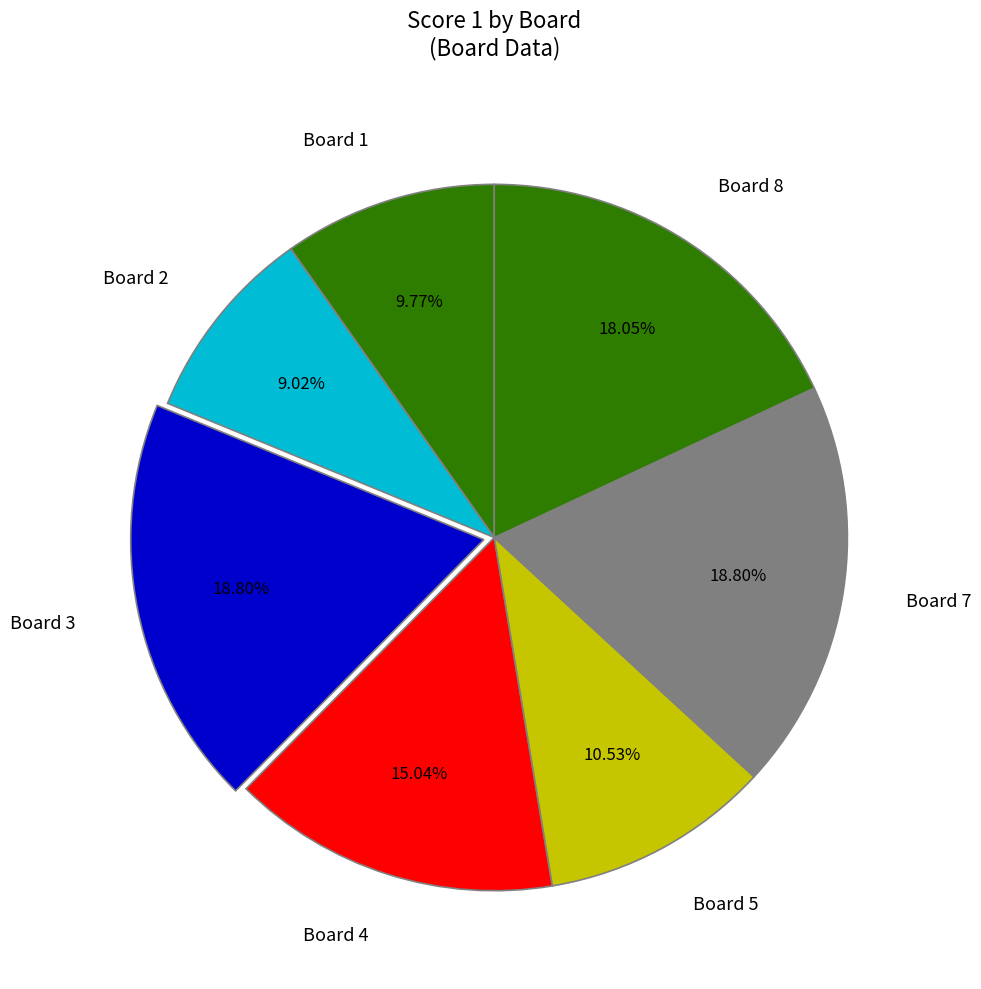

To the nearest percent, what is the difference between the Board 2 and Board 8 slice percentages?

9%